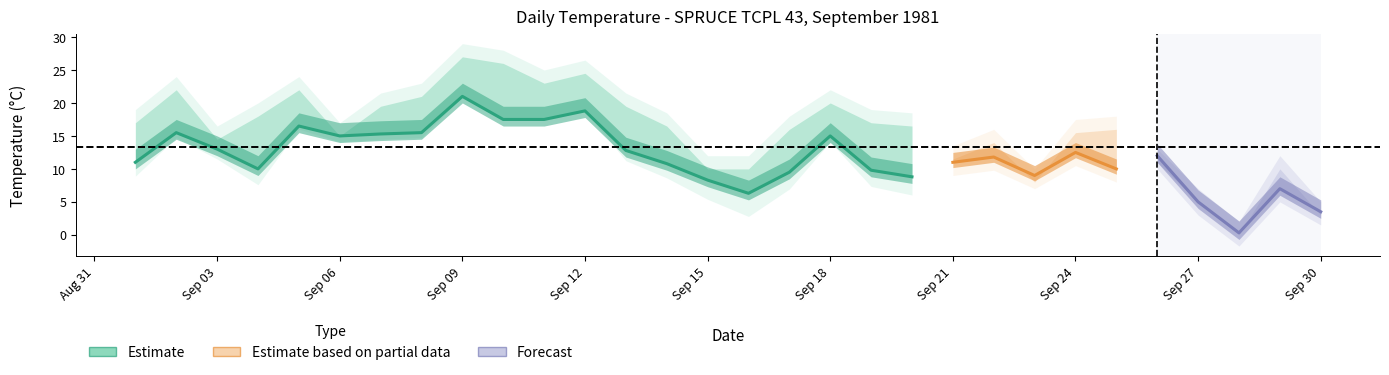

Which category has the highest value in the Max Temp (°C) series?

1981-09-09